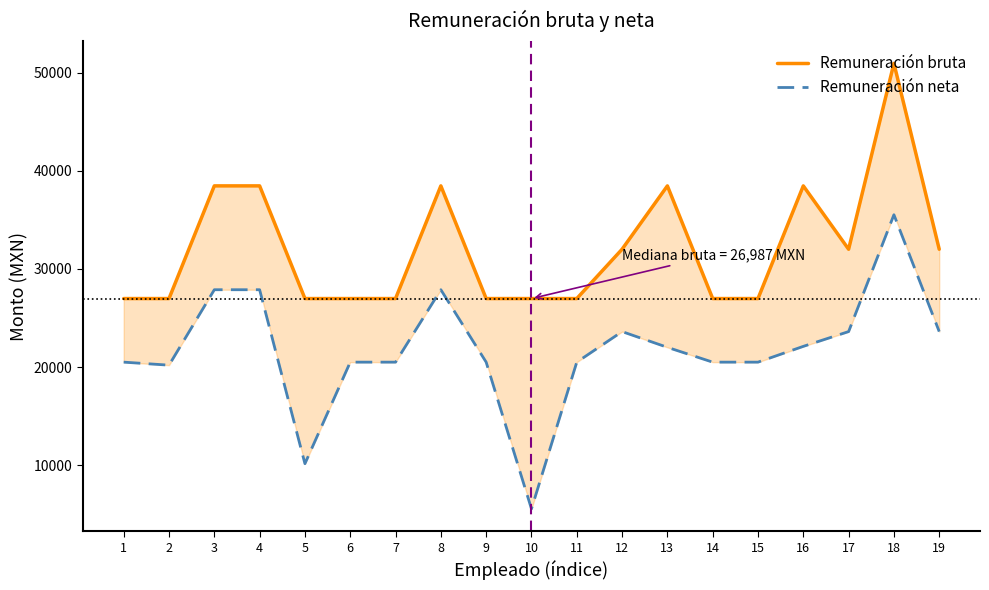

At which category does the chart reach its minimum across all series?

10